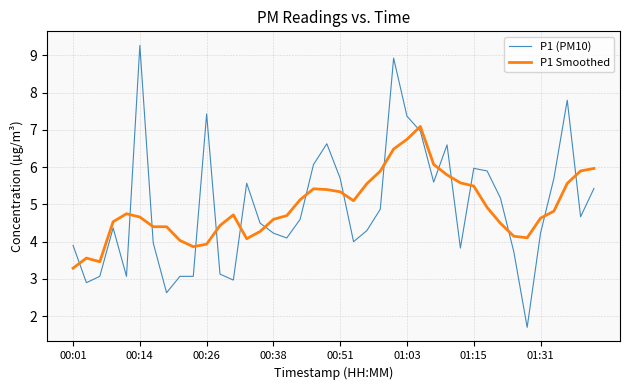

What is the minimum value for P1 Smoothed?

3.3